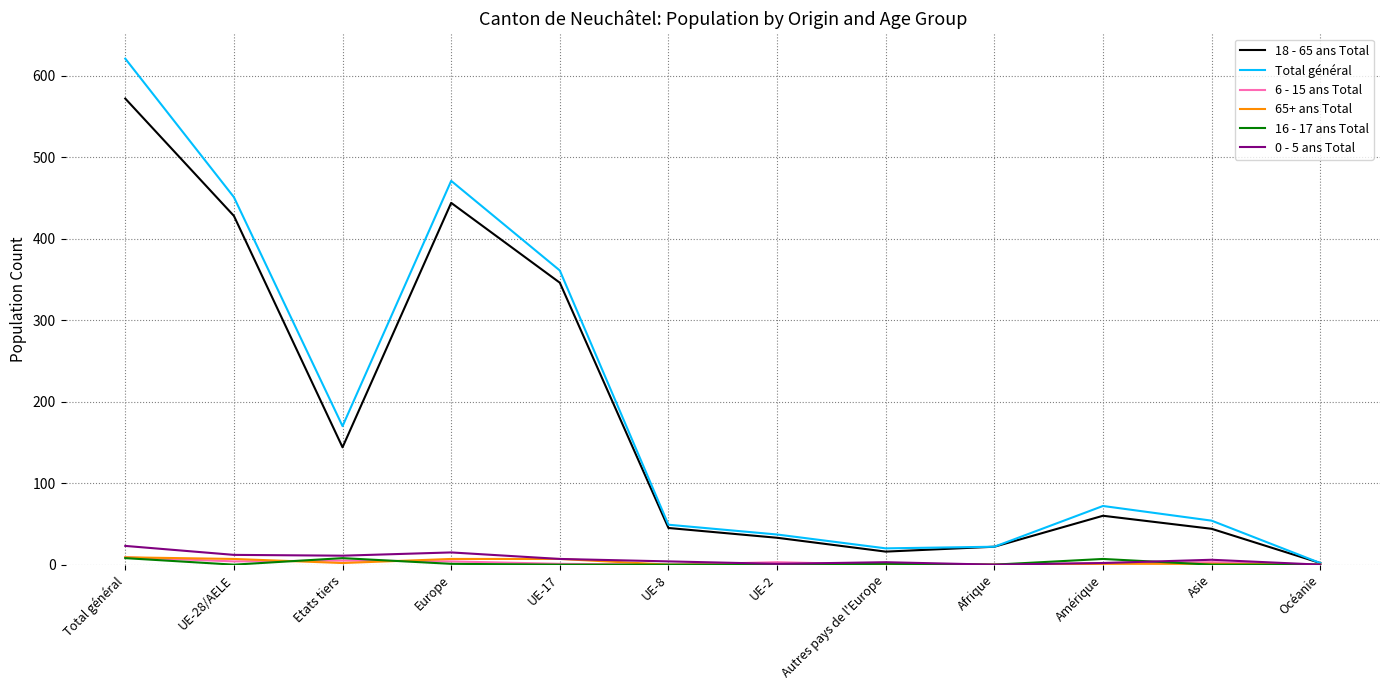

The Total général series shows 90 at Asie. True or false?

False